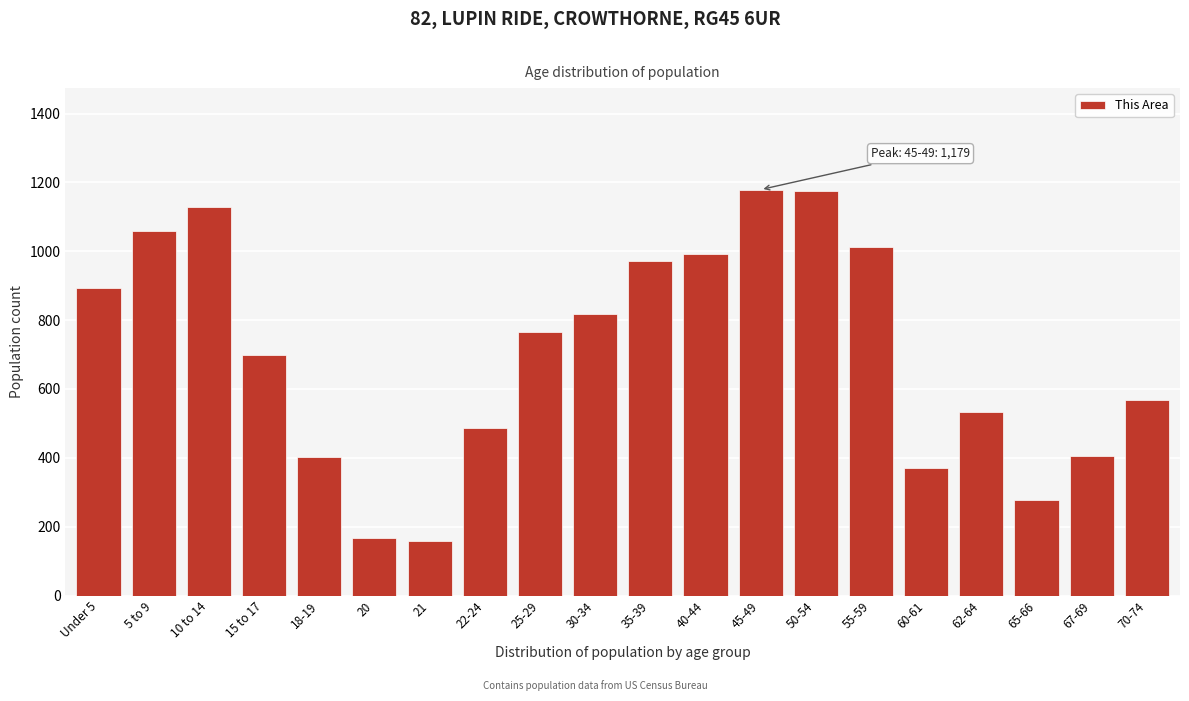

The chart shows a value of 532 at 62-64. True or false?

True